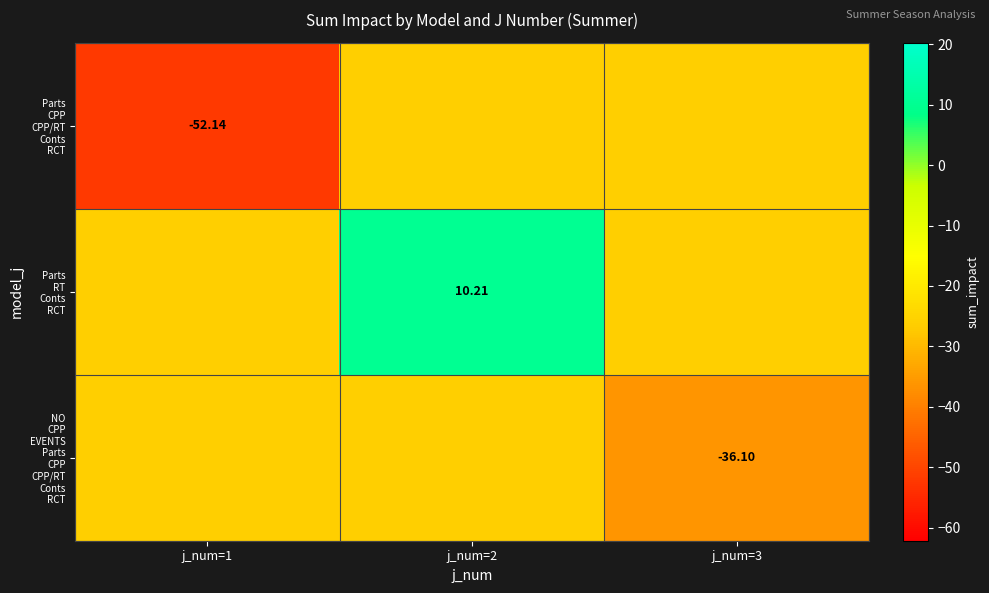

What is the lowest value of the Parts RT Conts RCT series?

-26.0